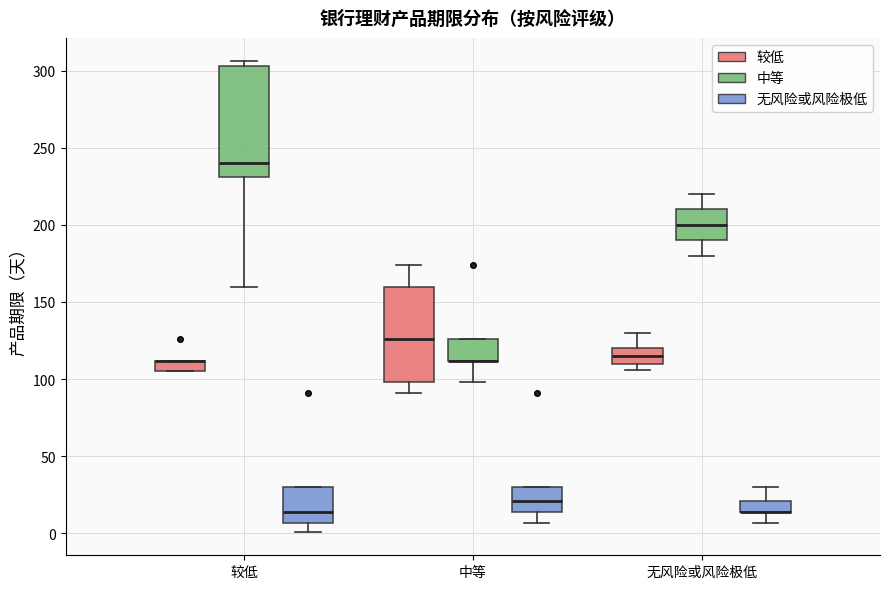

Comparing the boxes themselves (not the whiskers), which one is the tallest?

较低 (中等)